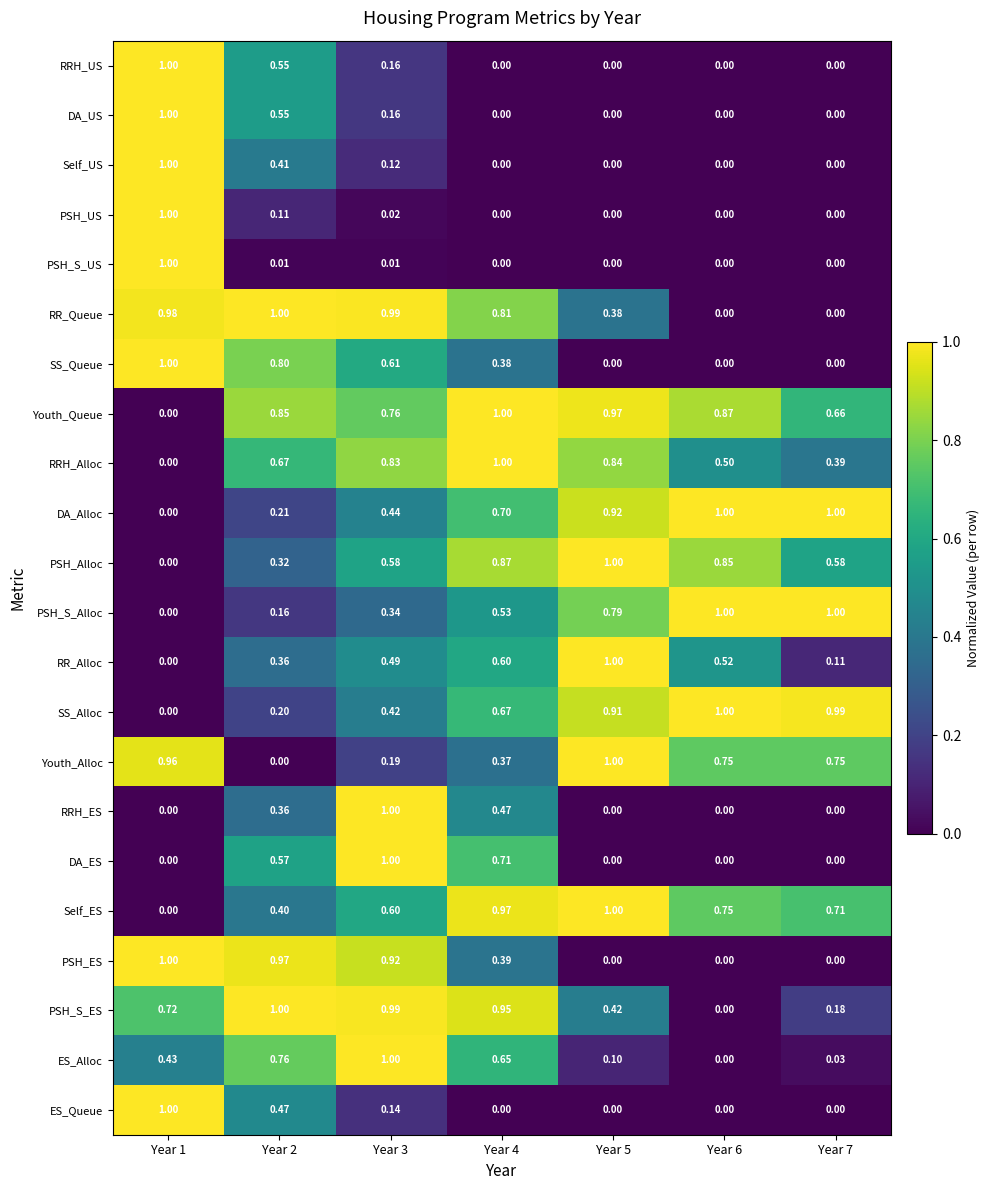

Which series has the largest total across all categories?

Youth_Queue